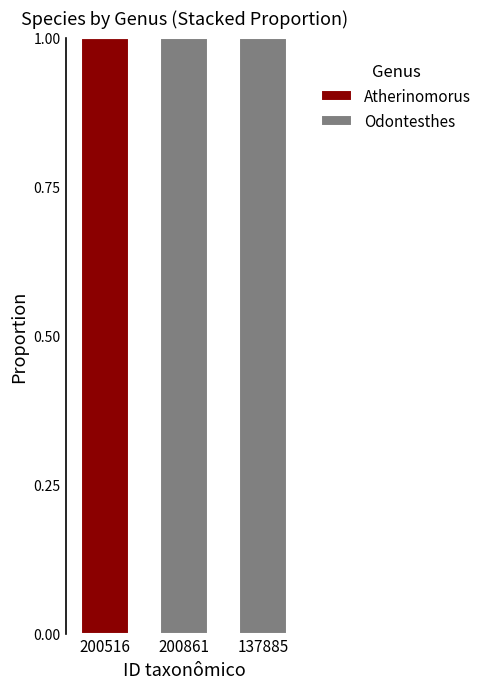

Is it true that Atherinomorus equals 1 at 137885?

False